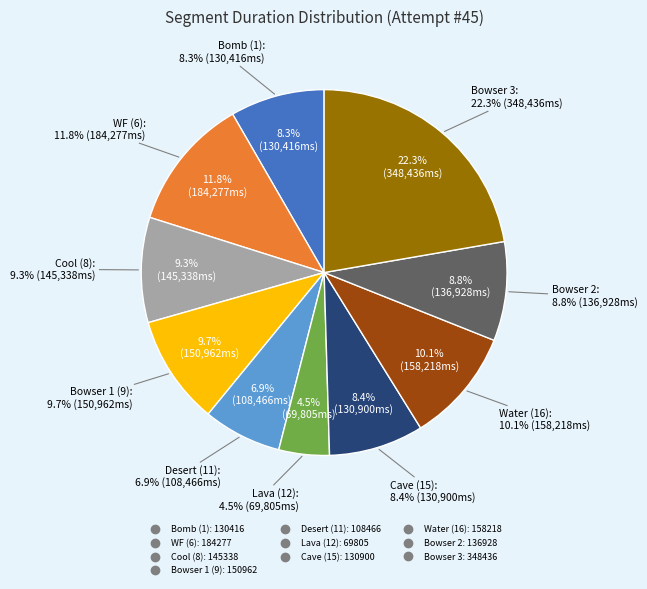

What is the change in value from WF (6) to Water (16)?

-26059